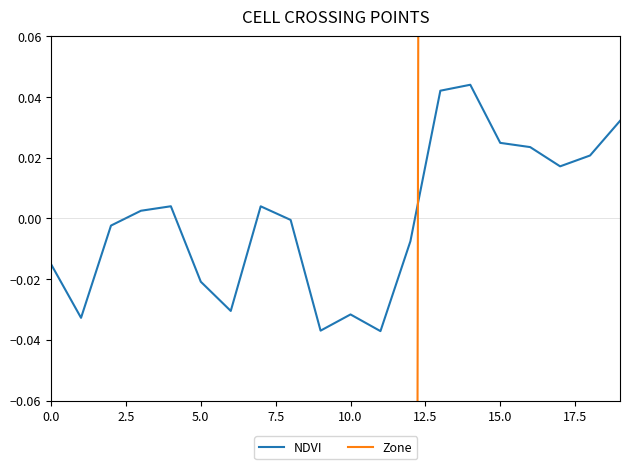

Which series has the widest spread of values?

Zone